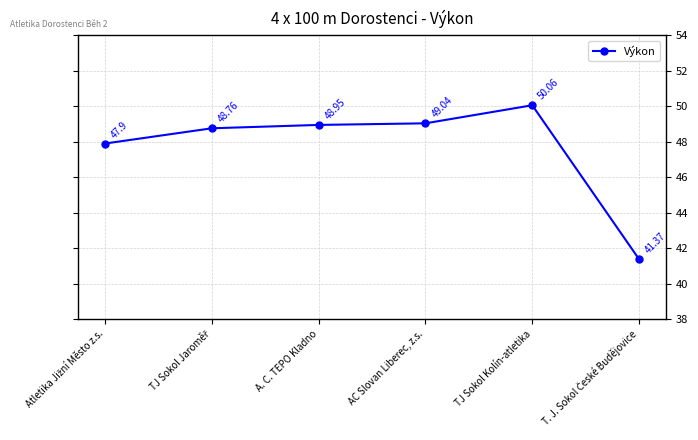

The chart shows a value of 49.0 at A. C. TEPO Kladno. True or false?

True